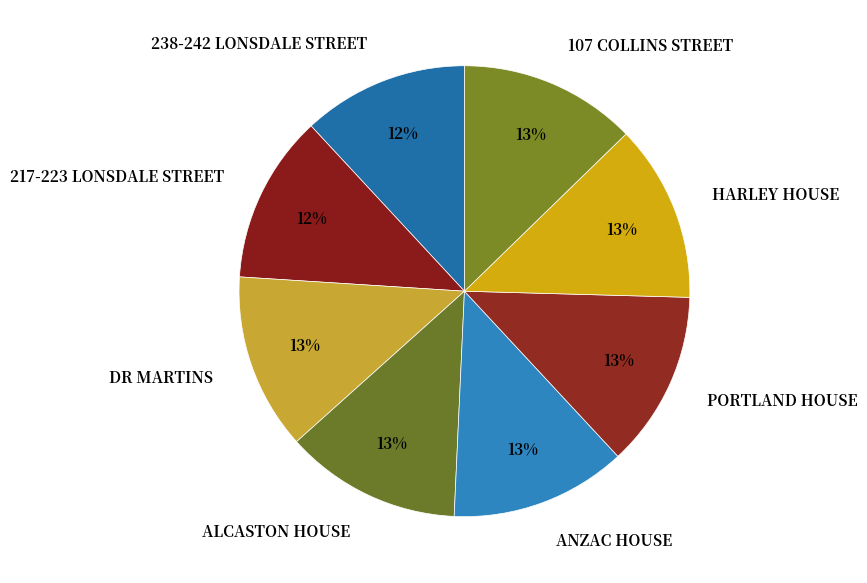

How many segments does this pie chart have?

8